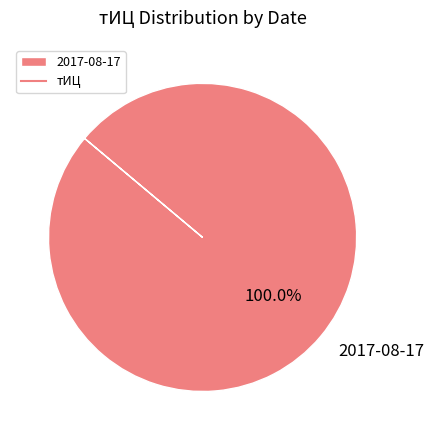

Does 2017-08-17 account for over 50% of the chart?

Yes